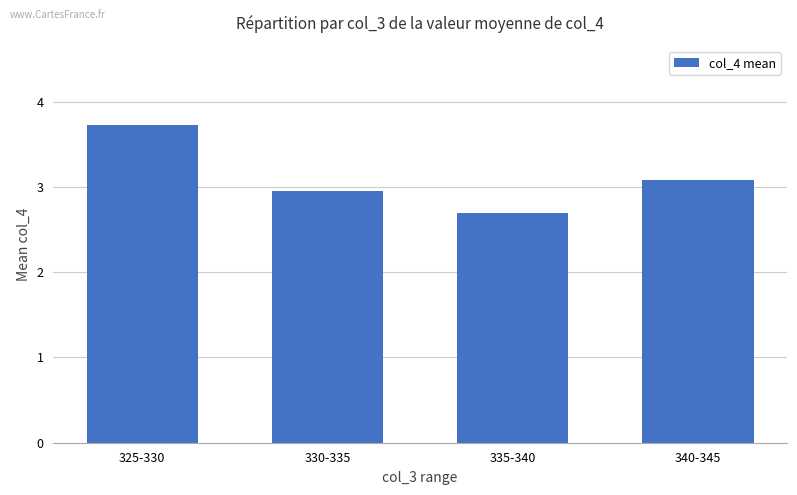

The chart shows a value of 1.5 at 325-330. True or false?

False